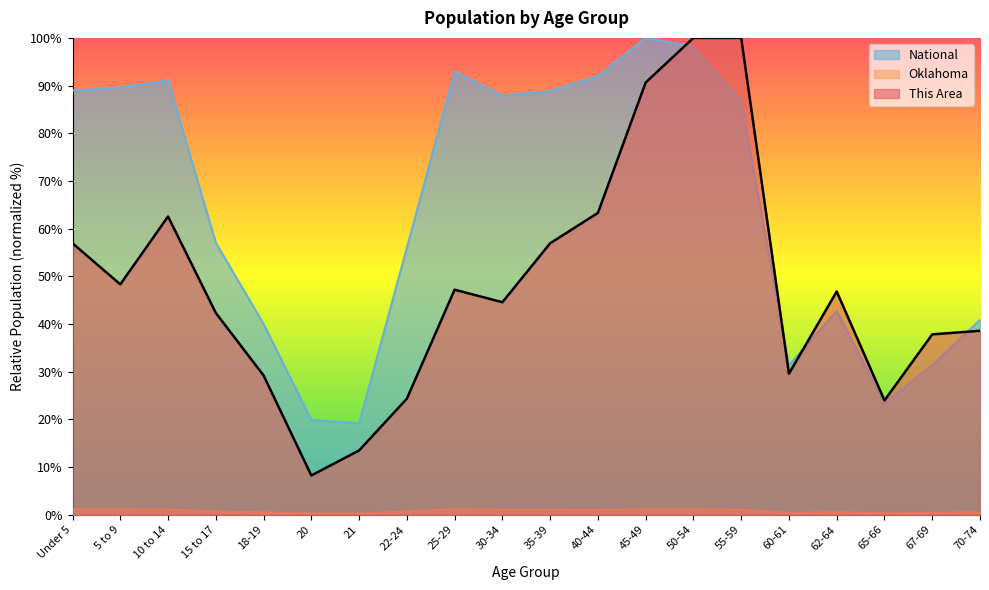

Which has a higher value, 60-61 or 50-54?

50-54